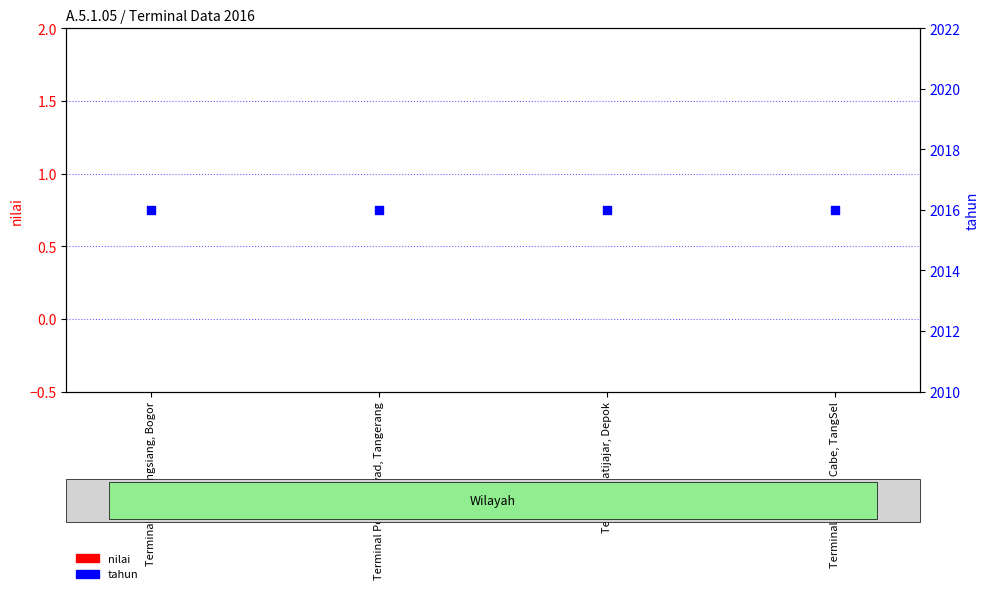

Which series has the largest total across all categories?

tahun